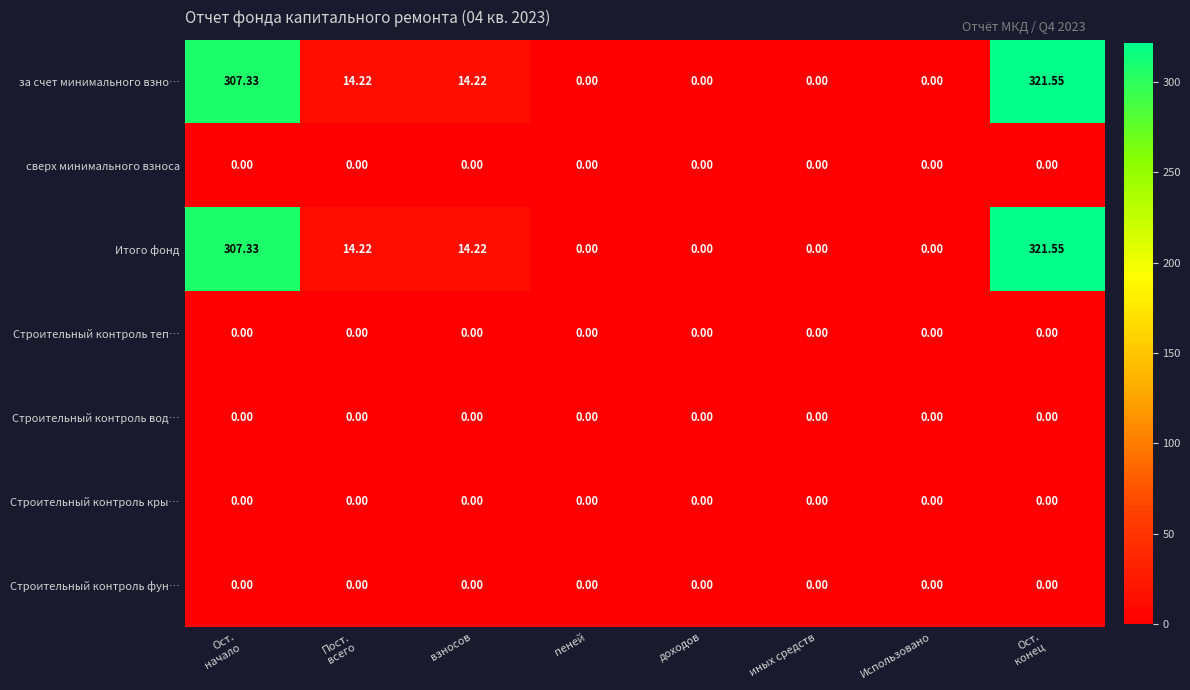

Is the value of Итого фонд at взносов greater than the value of Строительный контроль теп… at пеней?

Yes